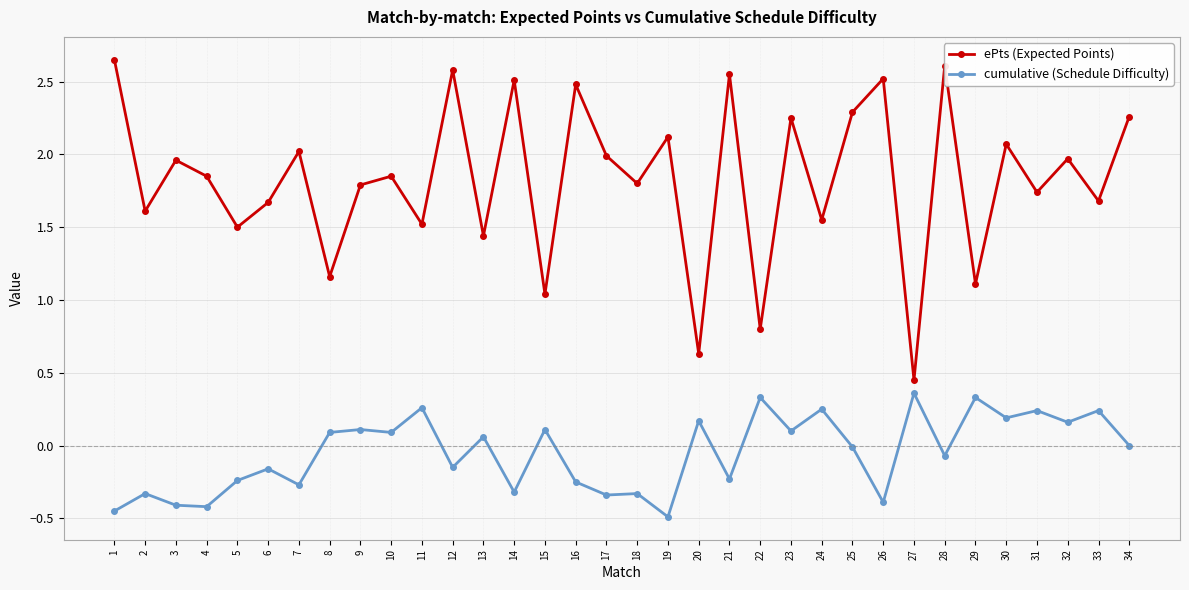

Which series has the widest spread of values?

ePts (Expected Points)